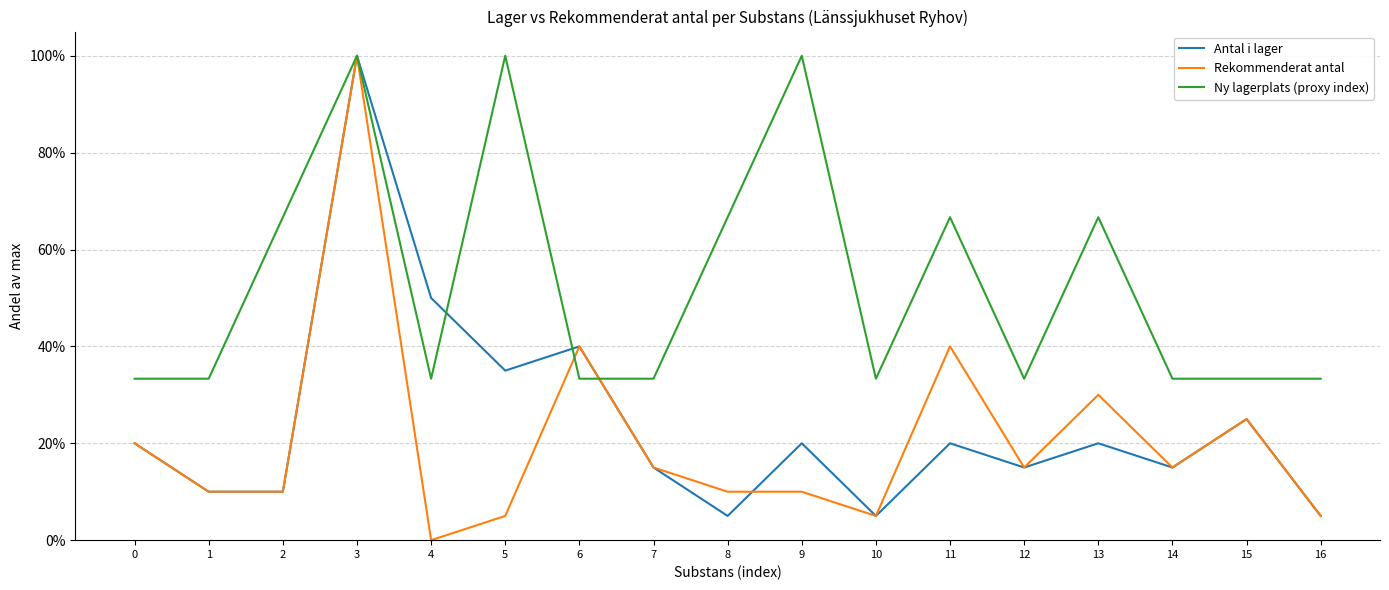

What is the value of the Ny lagerplats (proxy index) point at the 5th from the left?

0.3